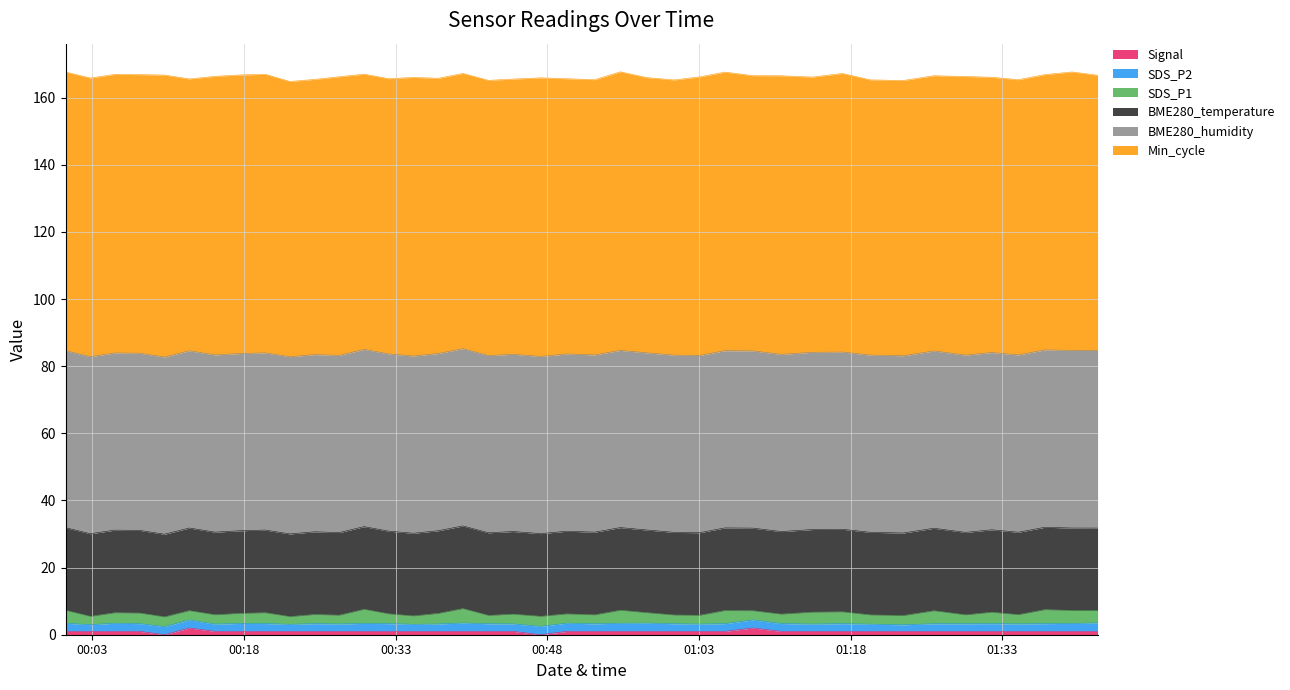

What is the difference between the maximum and minimum values in the SDS_P1 series?

2.0